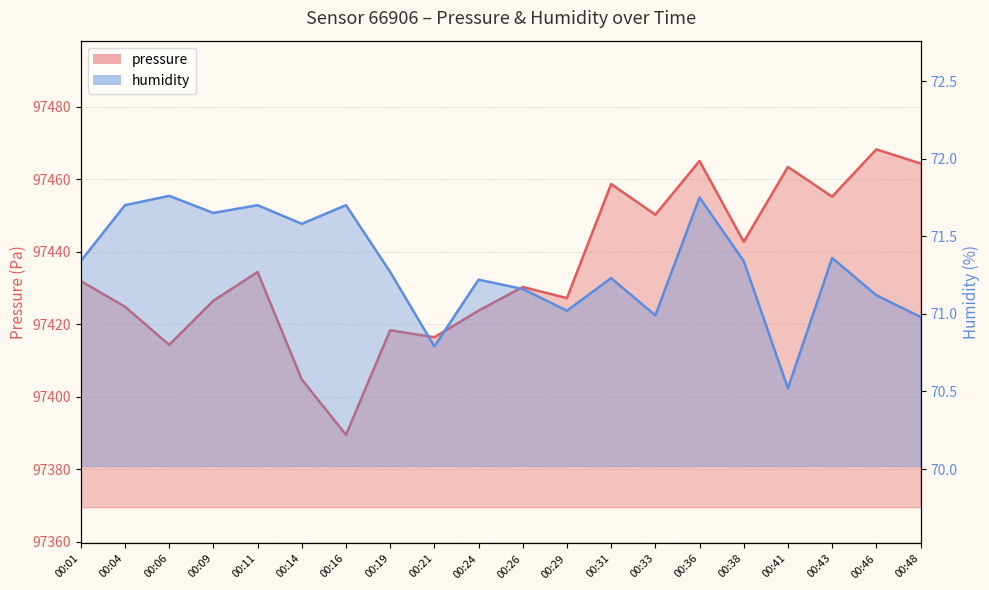

True or false: humidity and pressure intersect in this chart.

False